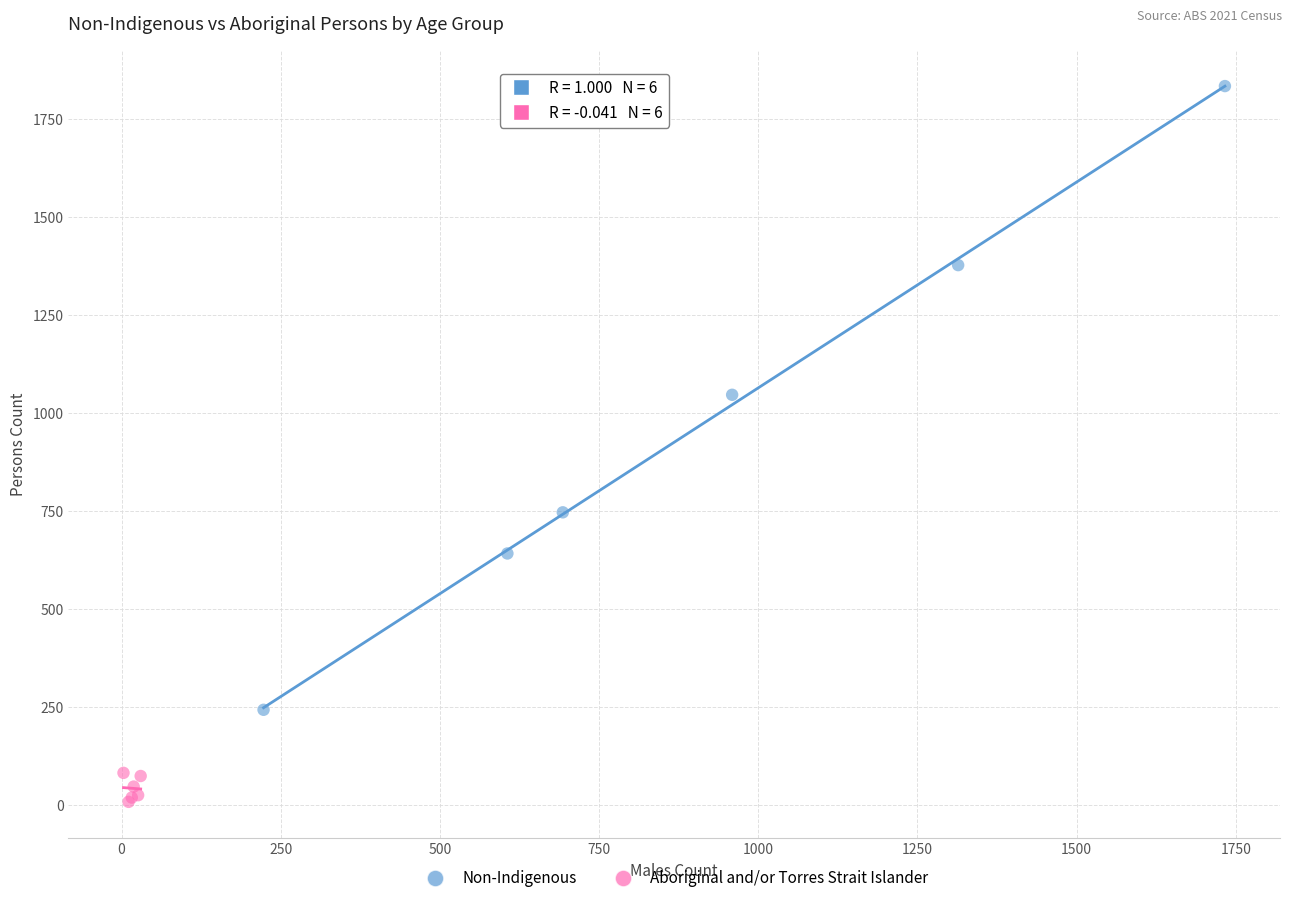

What are all the series names shown in the legend?

Non-Indigenous, Aboriginal and/or Torres Strait Islander